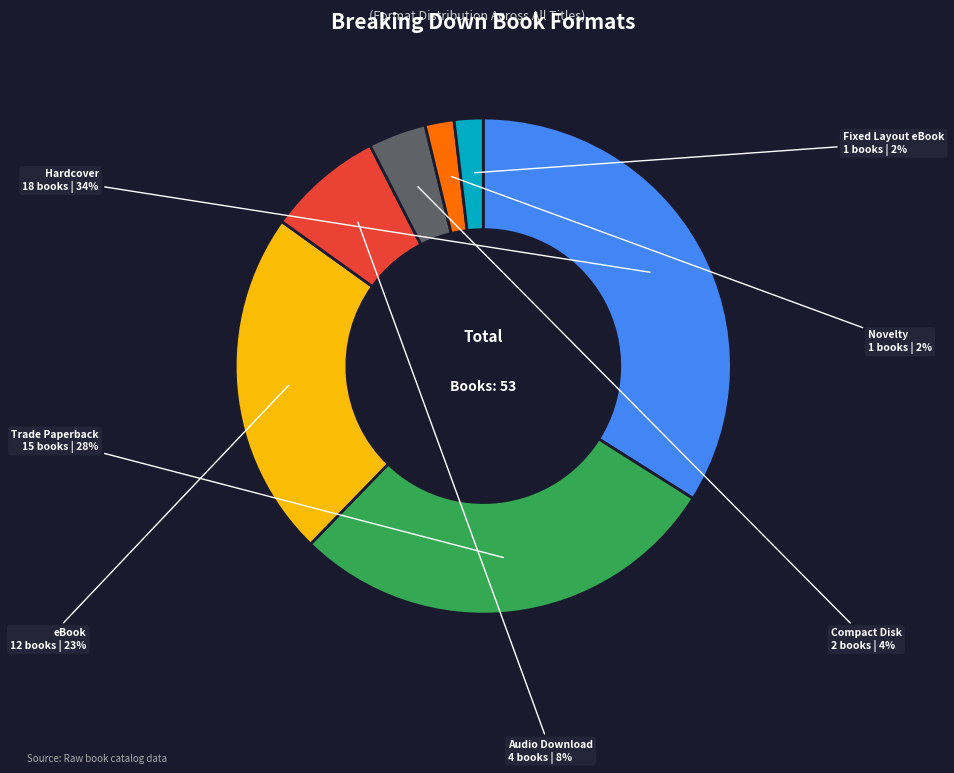

Which has a higher value, Trade Paperback or Novelty?

Trade Paperback